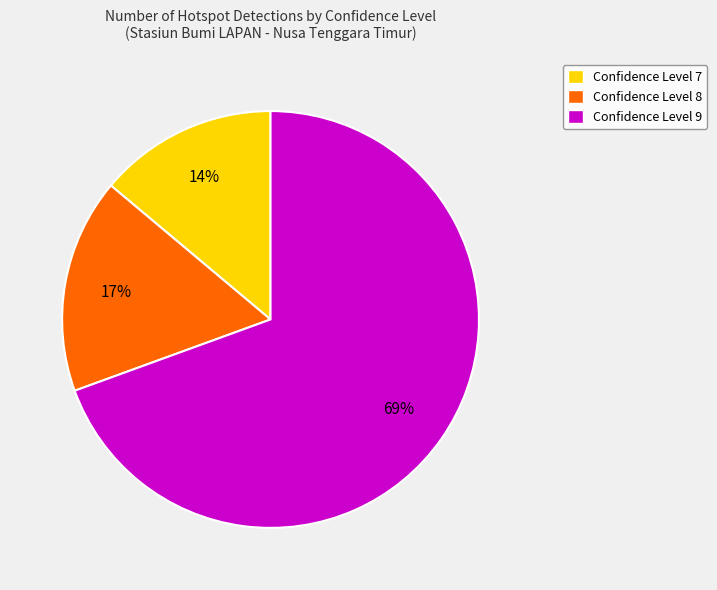

Does Confidence Level 8 account for over 50% of the chart?

No